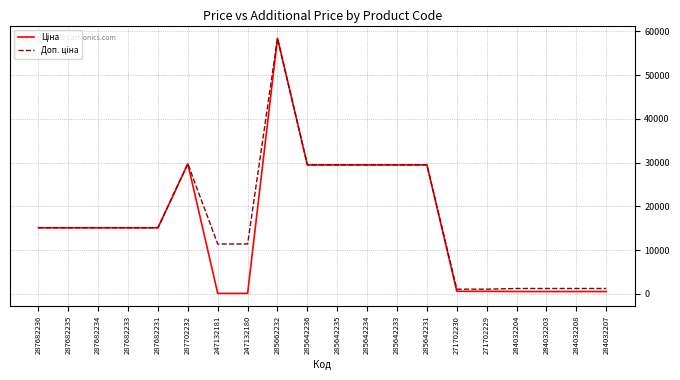

What is the maximum value shown in the chart?

58426.5